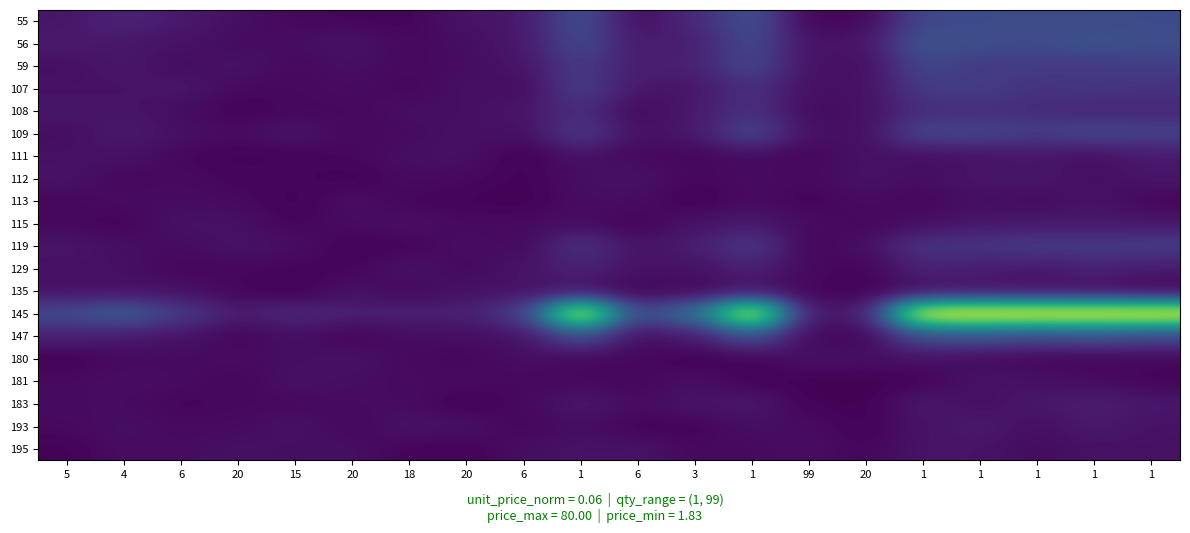

What is the total value across all series at 20?

0.6